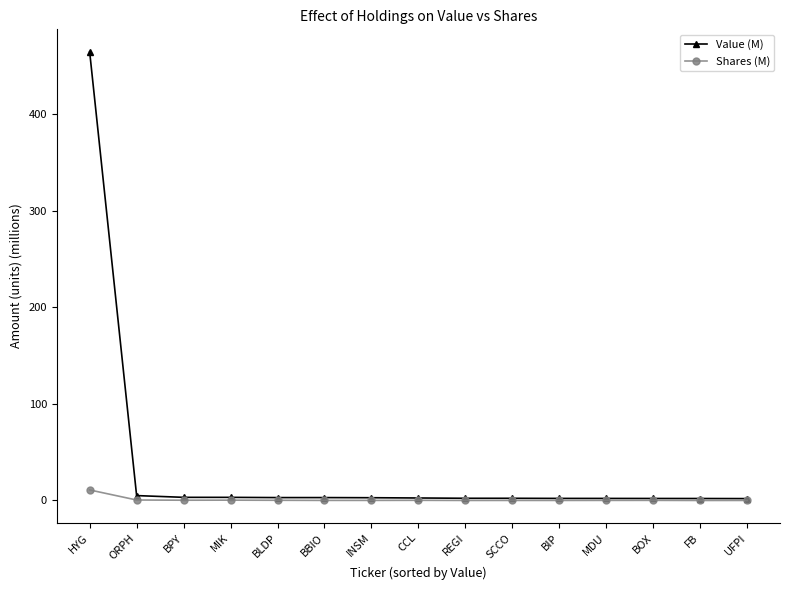

What is the difference between the Value (M) values at BPY and UFPI?

1.3